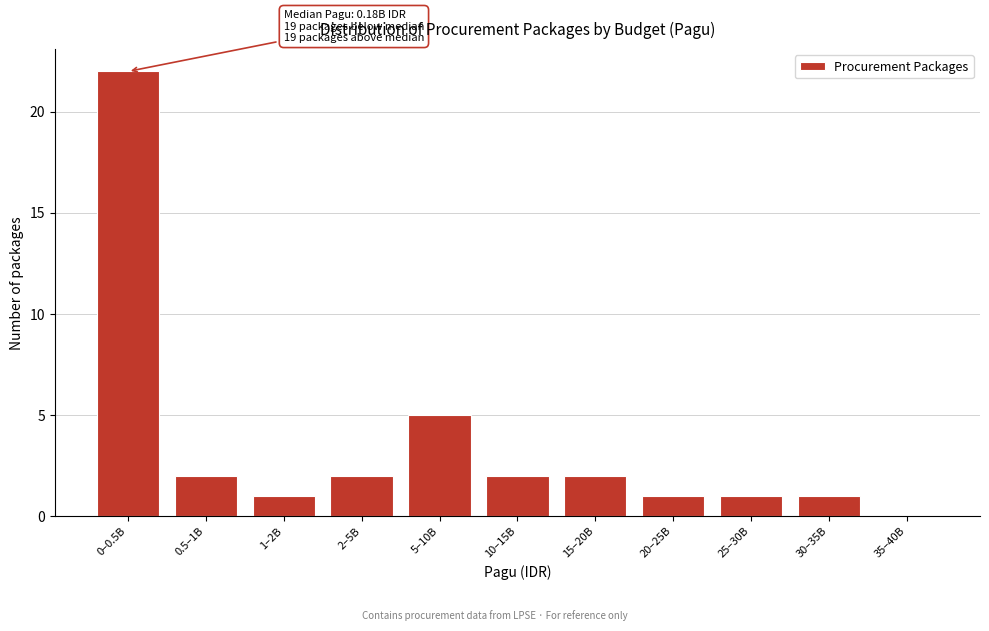

What is the change in value from 2–5B to 5–10B?

+3